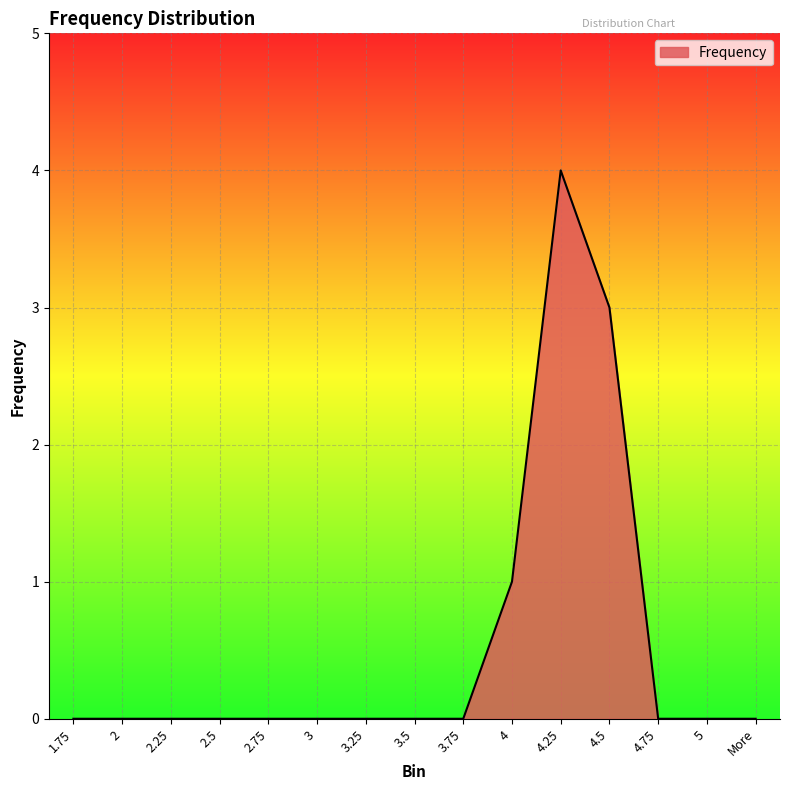

How many values are between 0 and 1?

13